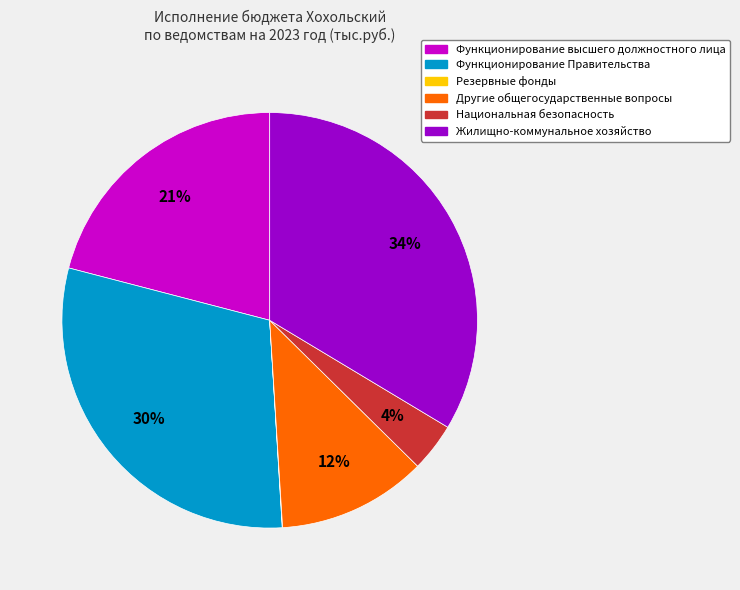

Does Функционирование высшего должностного лица account for over 50% of the chart?

No